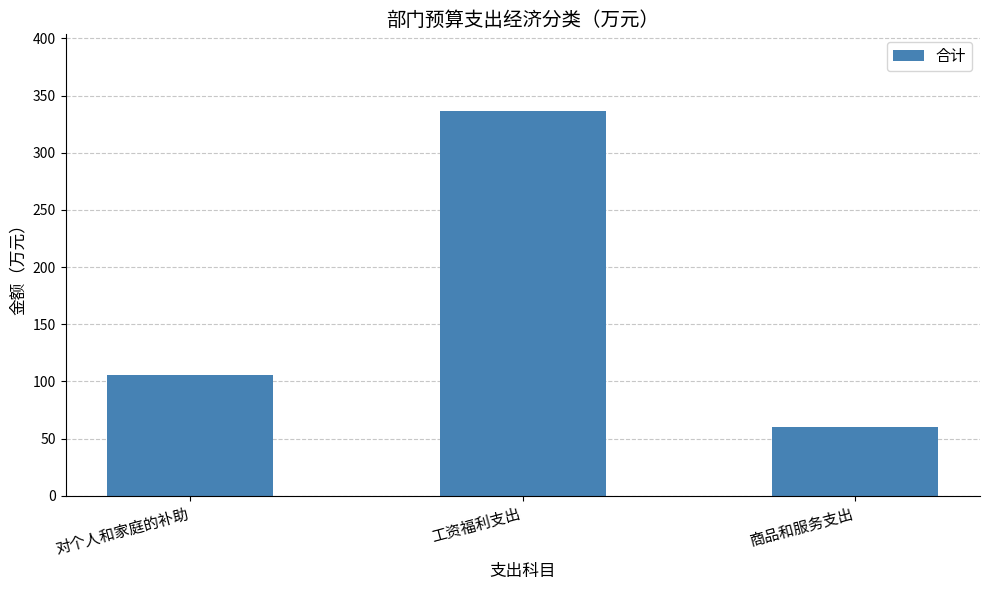

The value at 商品和服务支出 is 60.5. True or false?

True